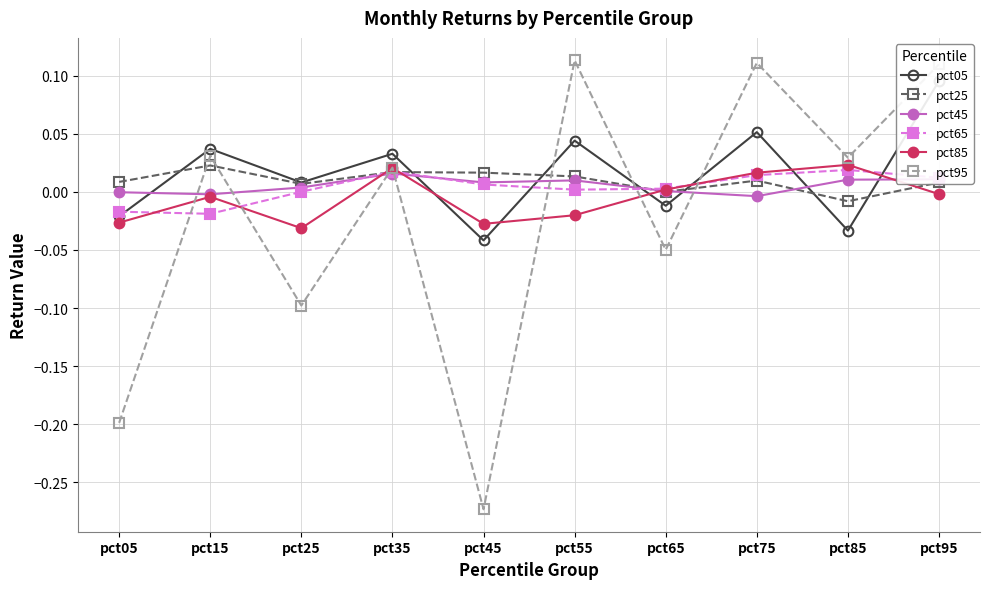

True or false: pct65 and pct05 intersect in this chart.

True